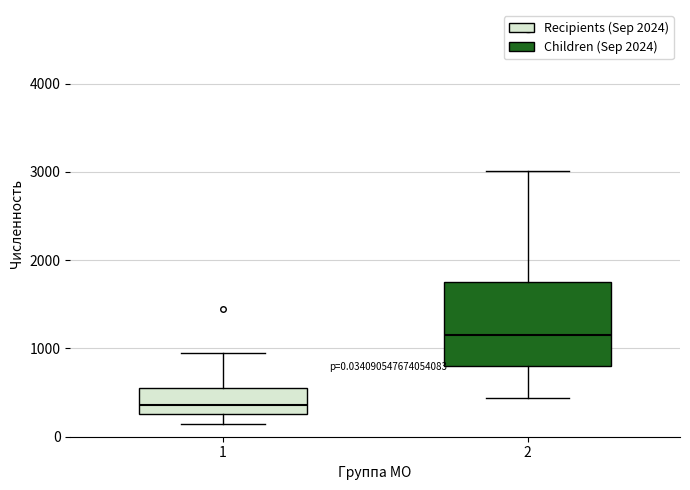

Which box has the highest median line?

2